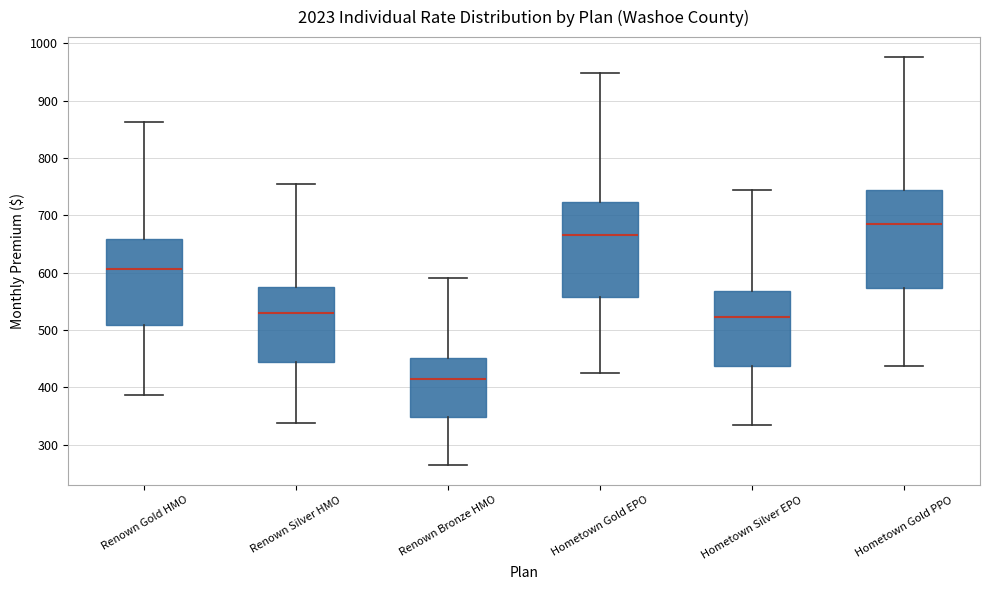

Reading left to right, read every box against the y-axis: the position of its median line, the range the box covers, and the ends of its whiskers. The values are not printed on the chart, so give them approximately, as read against the axis.

Renown Gold HMO: median 610, box 510 to 660, whiskers 390 to 860
Renown Silver HMO: median 530, box 440 to 580, whiskers 340 to 750
Renown Bronze HMO: median 420, box 350 to 450, whiskers 270 to 590
Hometown Gold EPO: median 670, box 560 to 720, whiskers 420 to 950
Hometown Silver EPO: median 520, box 440 to 570, whiskers 330 to 740
Hometown Gold PPO: median 680, box 570 to 740, whiskers 440 to 980